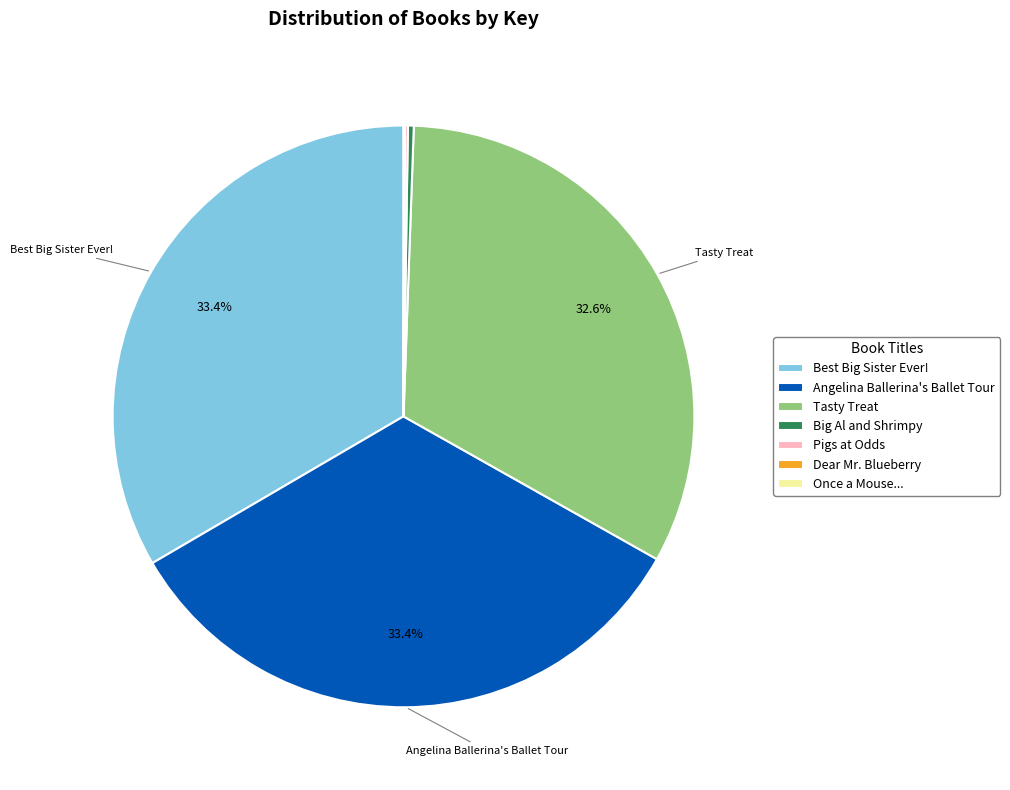

Which has a higher value, Big Al and Shrimpy or Best Big Sister Ever!?

Best Big Sister Ever!